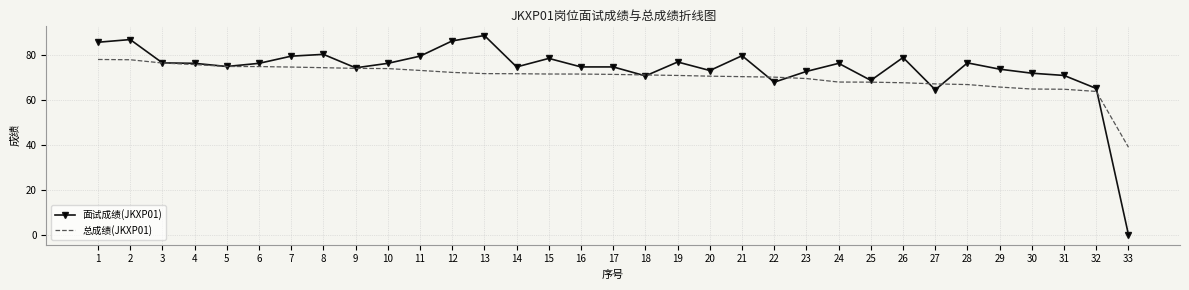

How many series are shown in this chart?

2